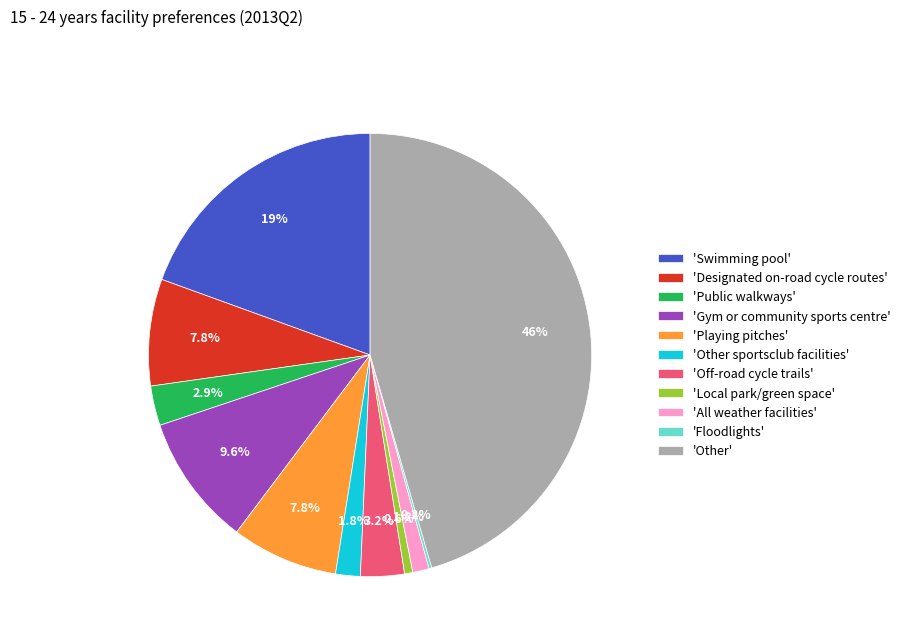

Which category has the biggest portion of the pie?

'Other'